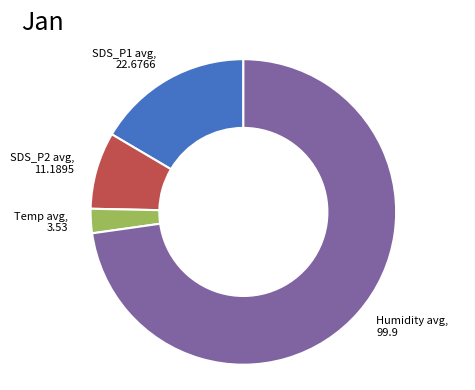

Between SDS_P1 avg and Humidity avg, which is larger?

Humidity avg